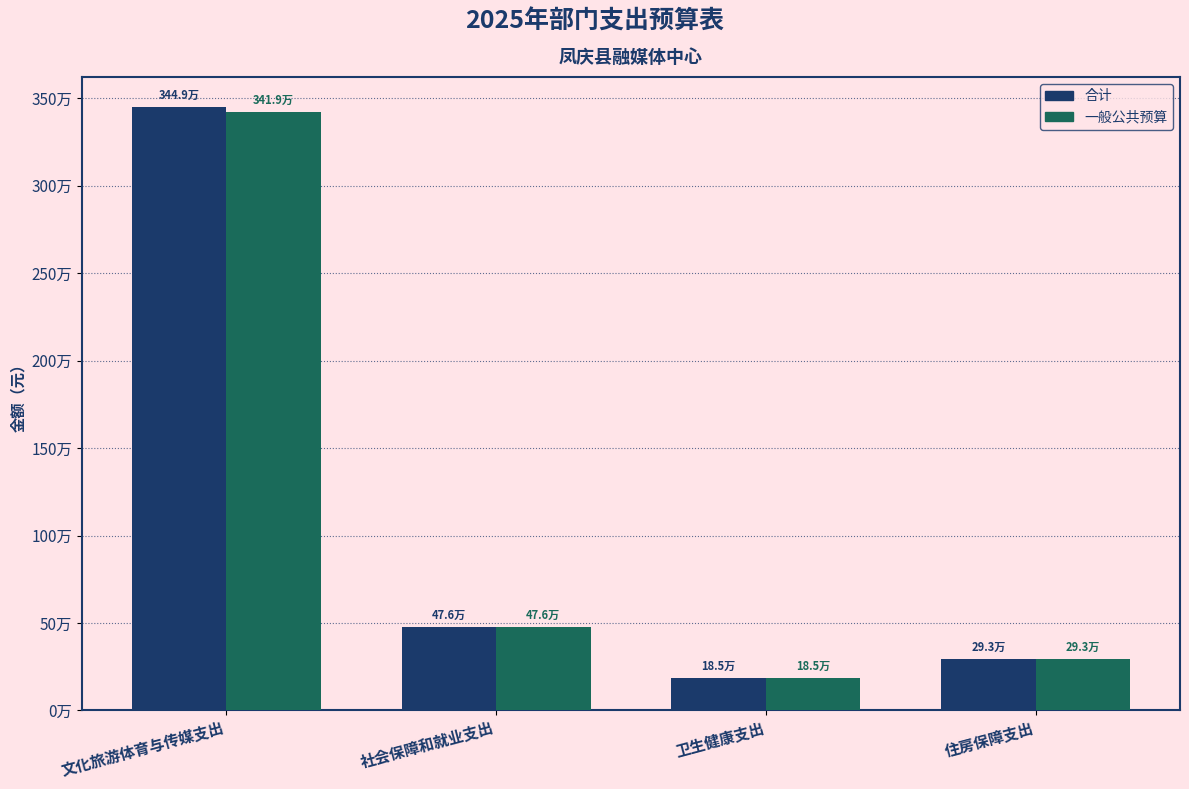

What is the label of the 2nd bar from the left?

社会保障和就业支出